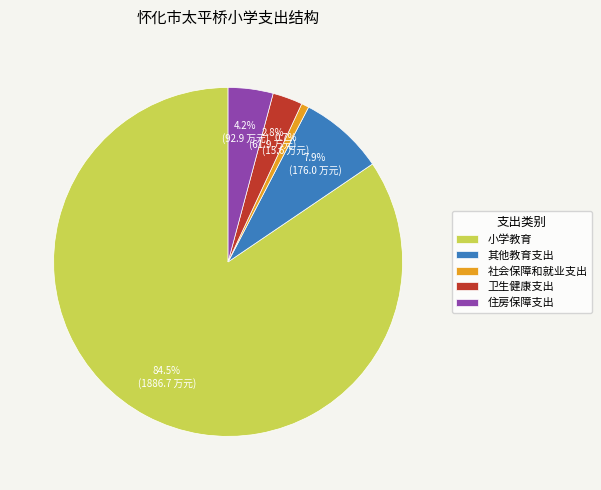

Is there any slice that represents more than half of the pie?

Yes